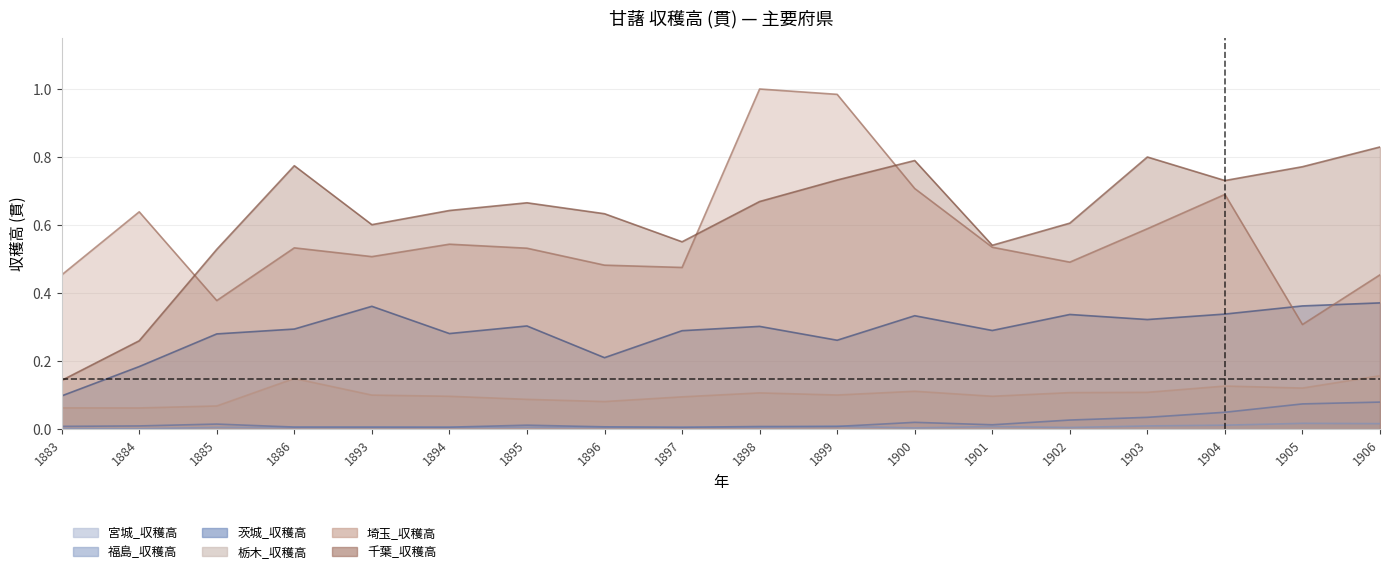

Which series changed the most between 1898 and 1903?

埼玉_収穫高